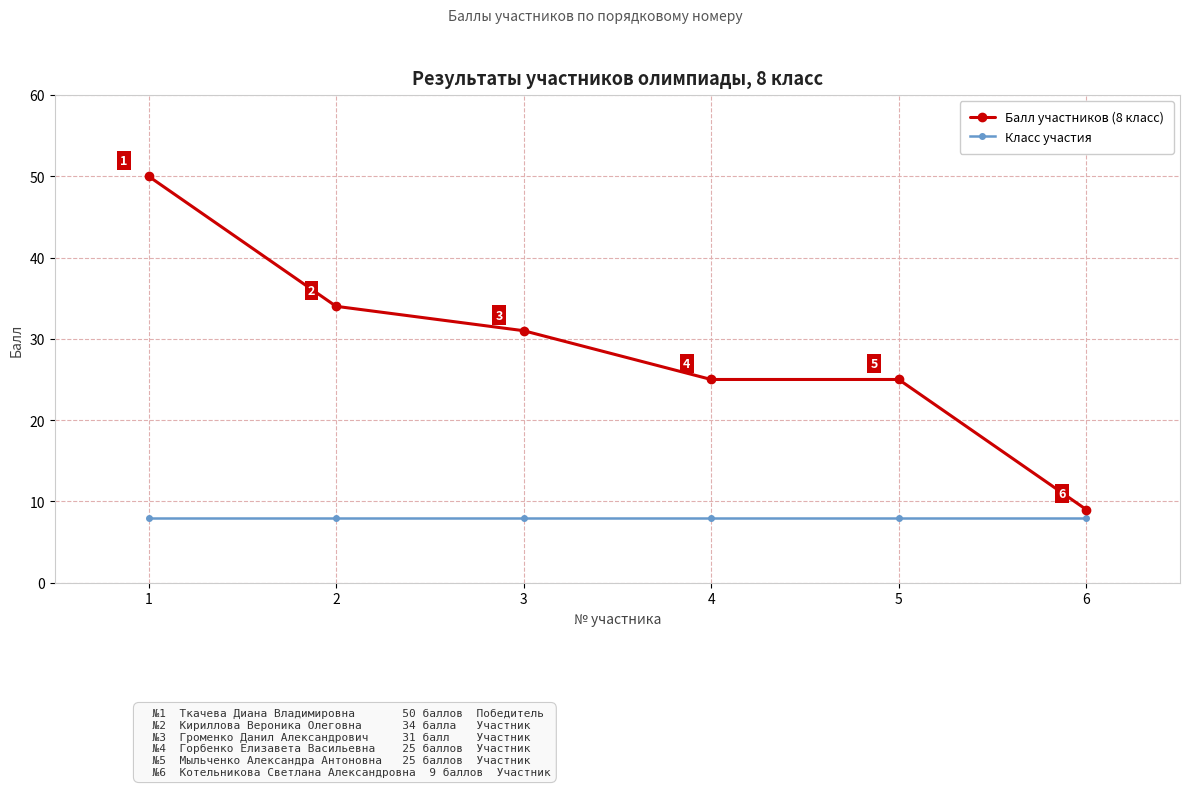

Which series has the widest spread of values?

Балл участников (8 класс)